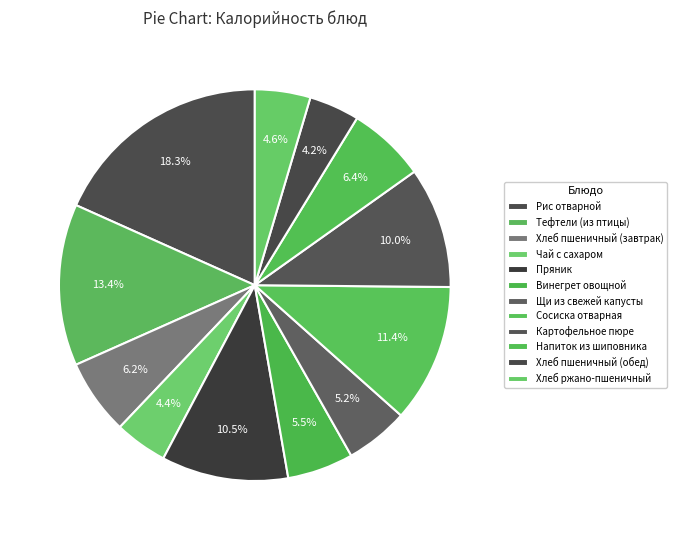

How many segments does this pie chart have?

12